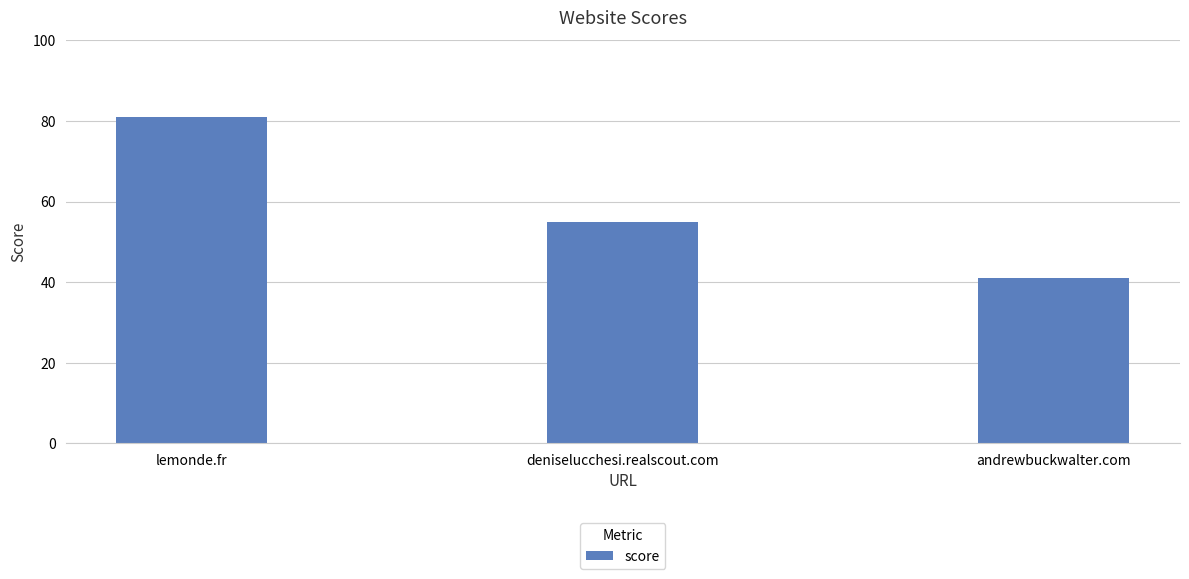

True or false: the data shows 24 at andrewbuckwalter.com.

False